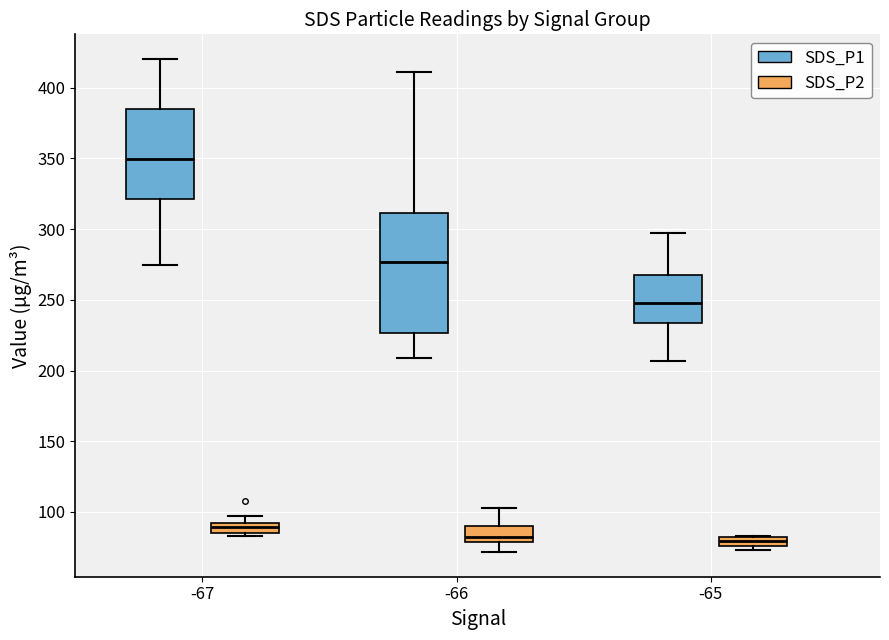

Which box is the tallest, from its lower edge to its upper edge?

-66 (SDS_P1)